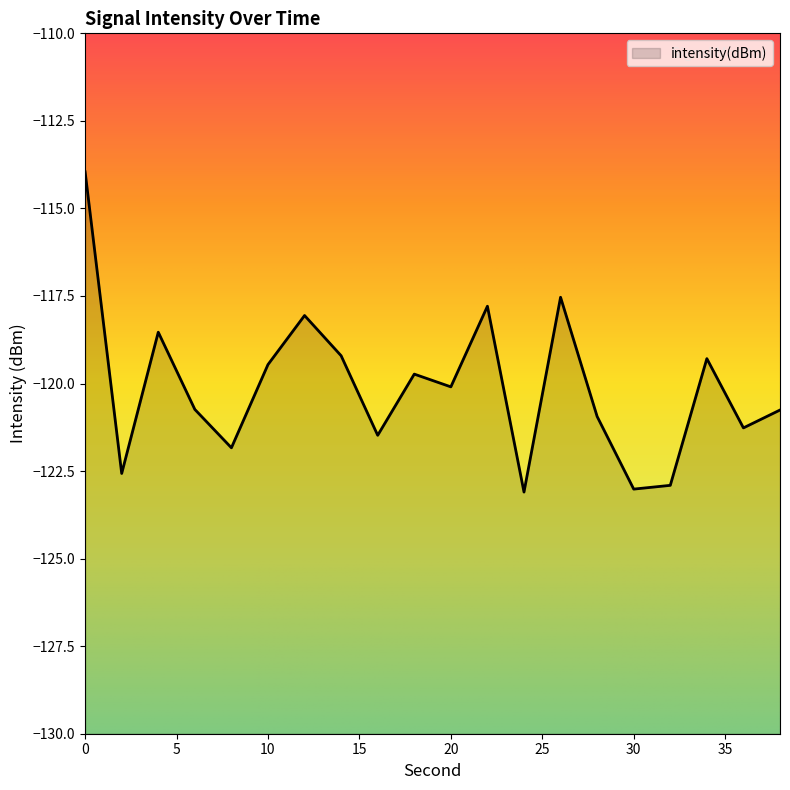

What is the change in value from 8 to 22?

+4.0